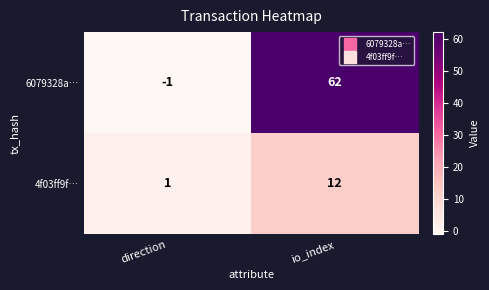

Rank the series by their average value, from lowest to highest.

4f03ff9f…, 6079328a…